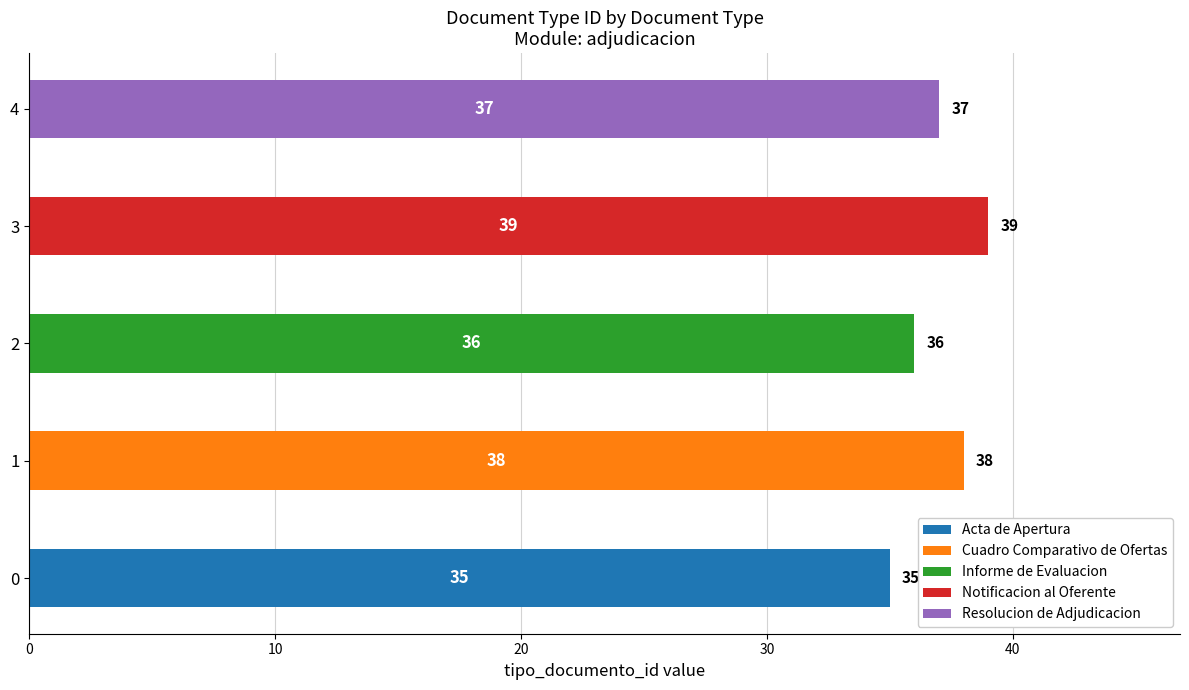

The value of Cuadro Comparativo de Ofertas at 1 is 26. True or false?

False